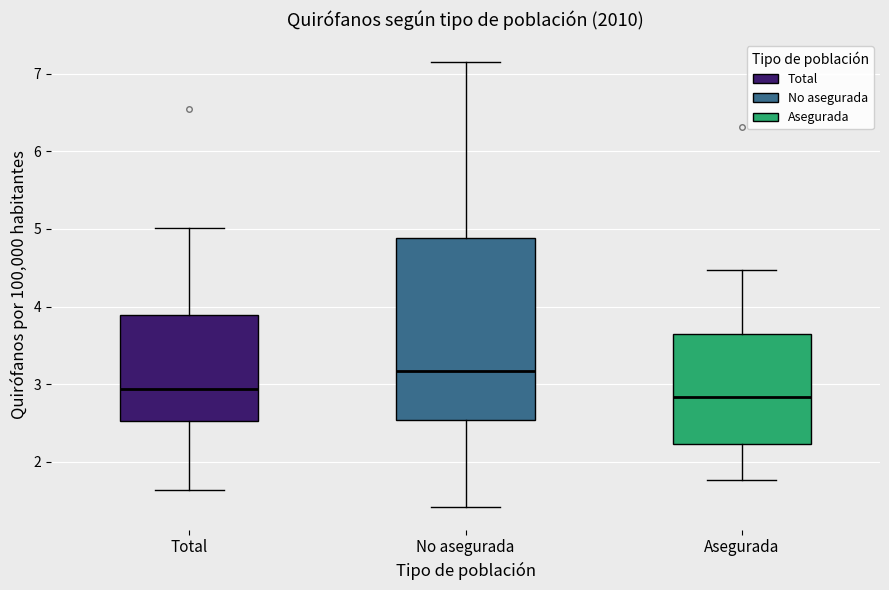

Which box's median line is the highest?

No asegurada